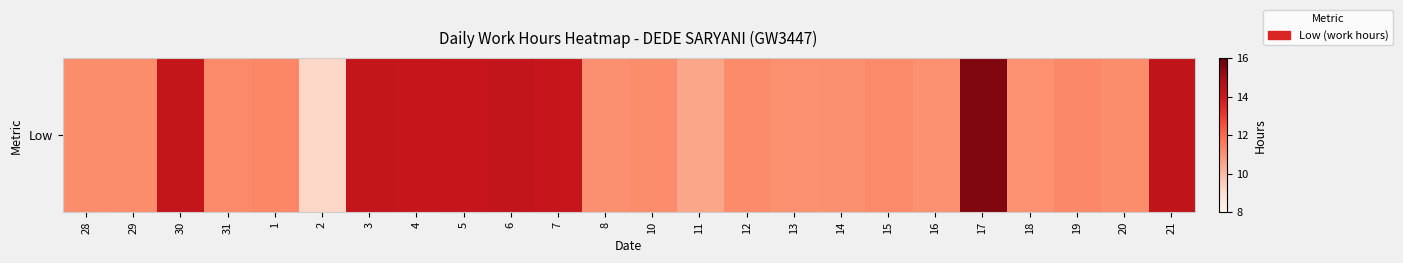

List the labels in order of value, largest first.

17, 21, 6, 3, 30, 4, 7, 5, 1, 19, 31, 15, 12, 29, 20, 28, 10, 8, 14, 13, 16, 18, 11, 2